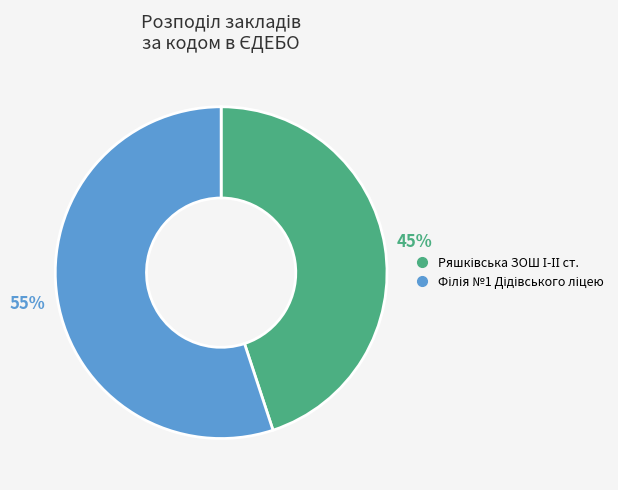

To the nearest percent, what is the average slice percentage?

50%